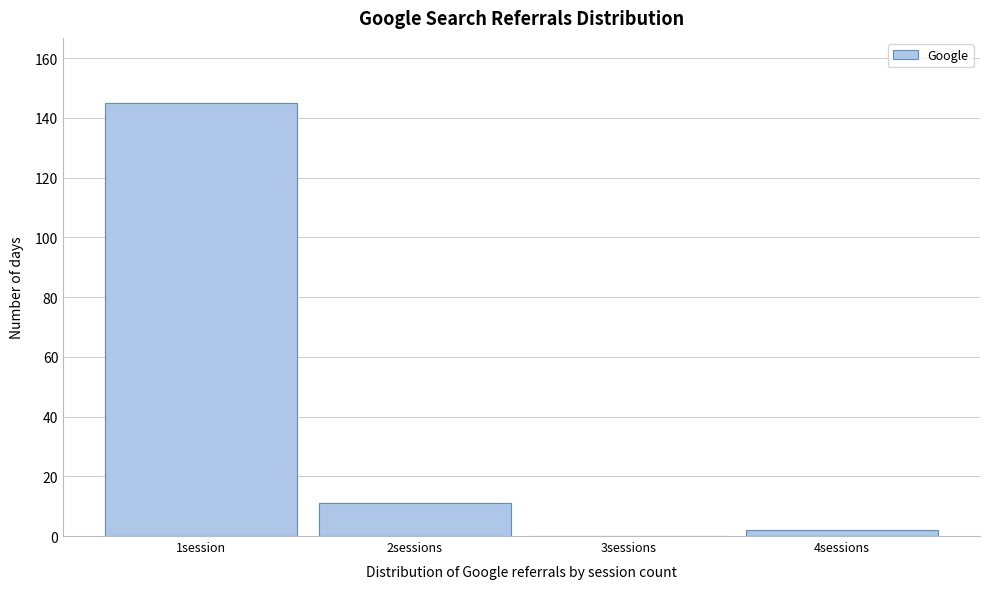

Reading left to right, extract all data points from this chart.

1session=145	2sessions=11	3sessions=0	4sessions=2